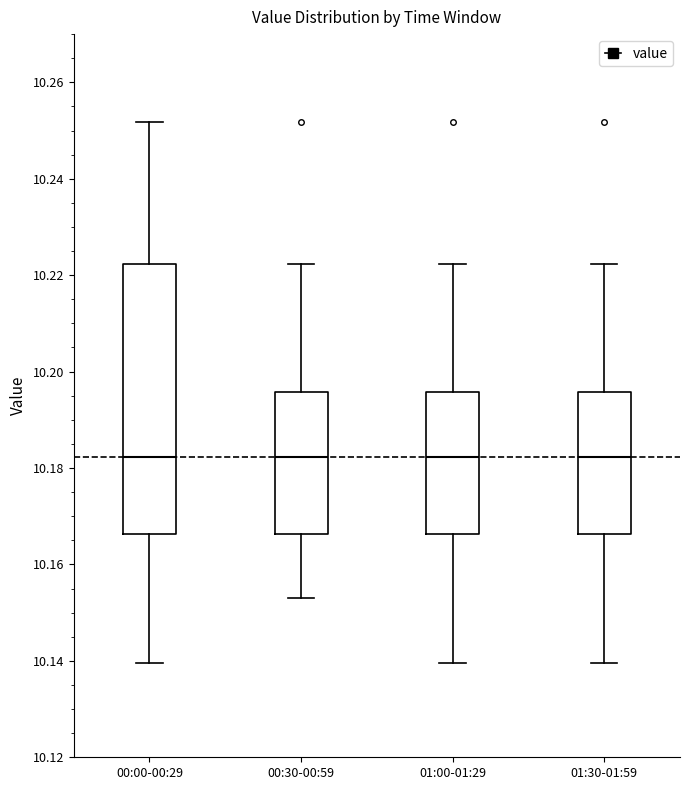

Comparing the boxes themselves (not the whiskers), which one is the tallest?

00:00-00:29